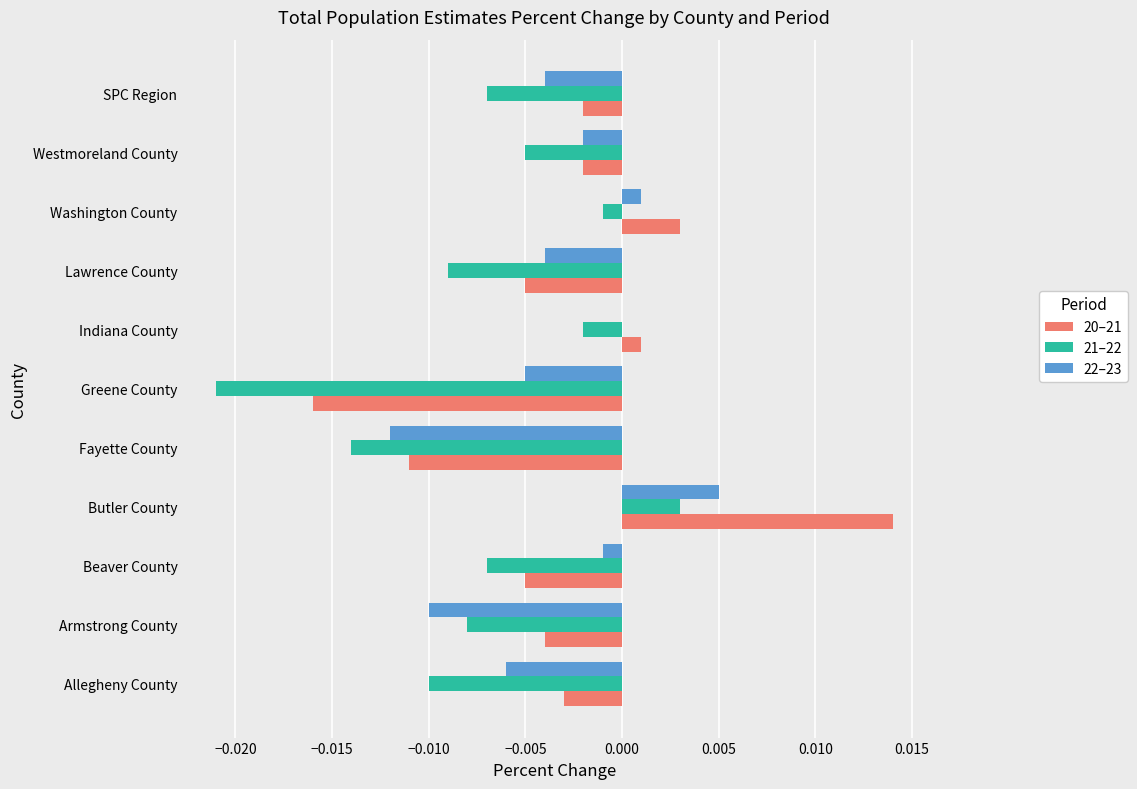

At which label does 20–21 reach its peak?

Butler County